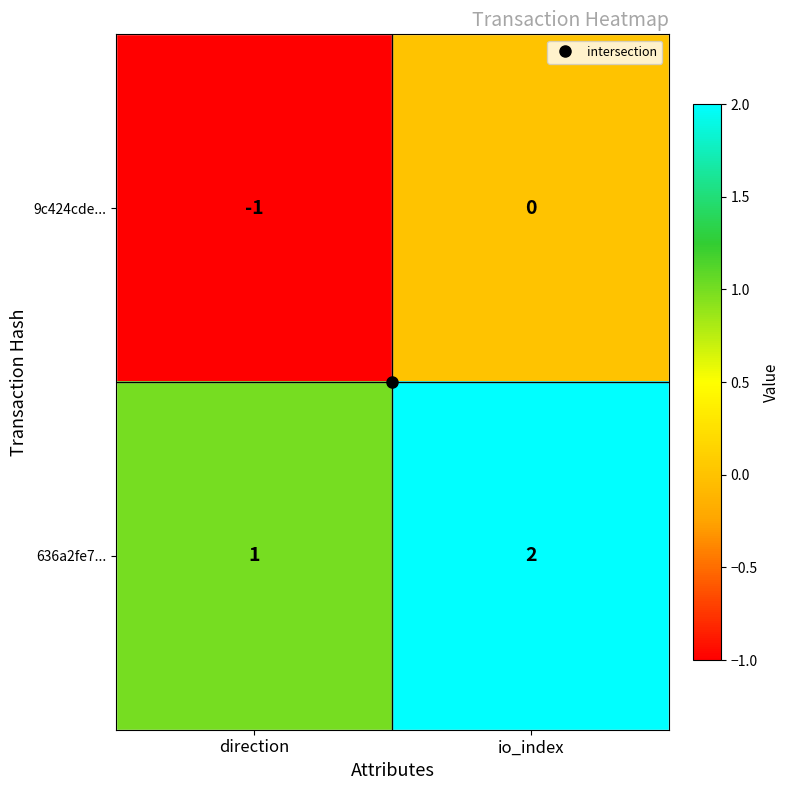

How many distinct data groups are displayed?

2